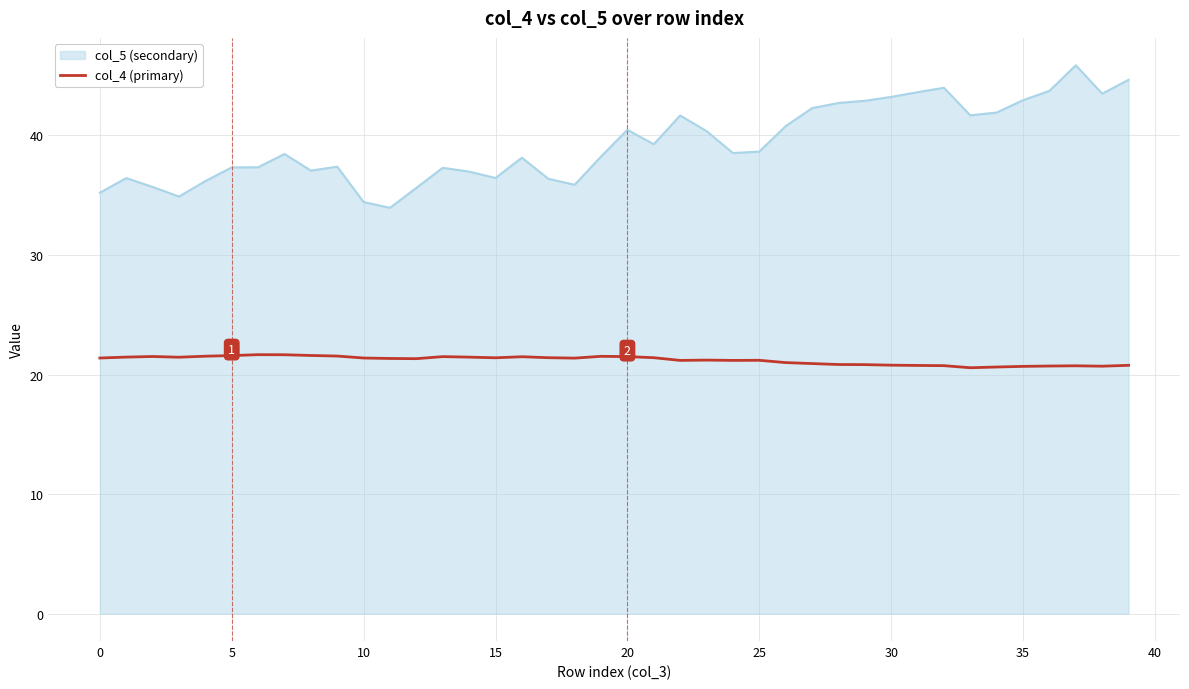

What is the difference between the maximum and minimum values in the col_5 (secondary) series?

11.9